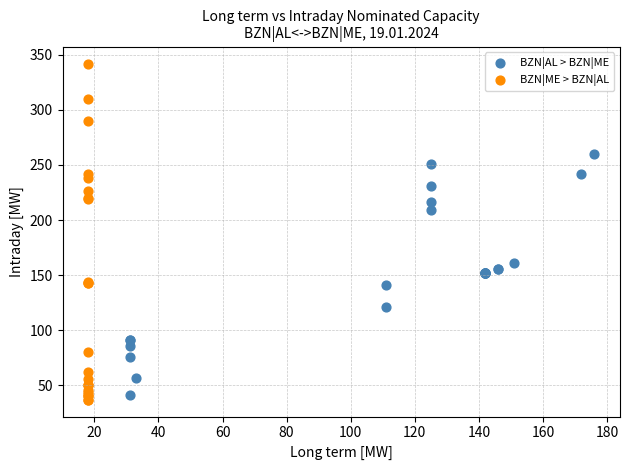

Which series has the largest Y range (max minus min)?

BZN|ME > BZN|AL